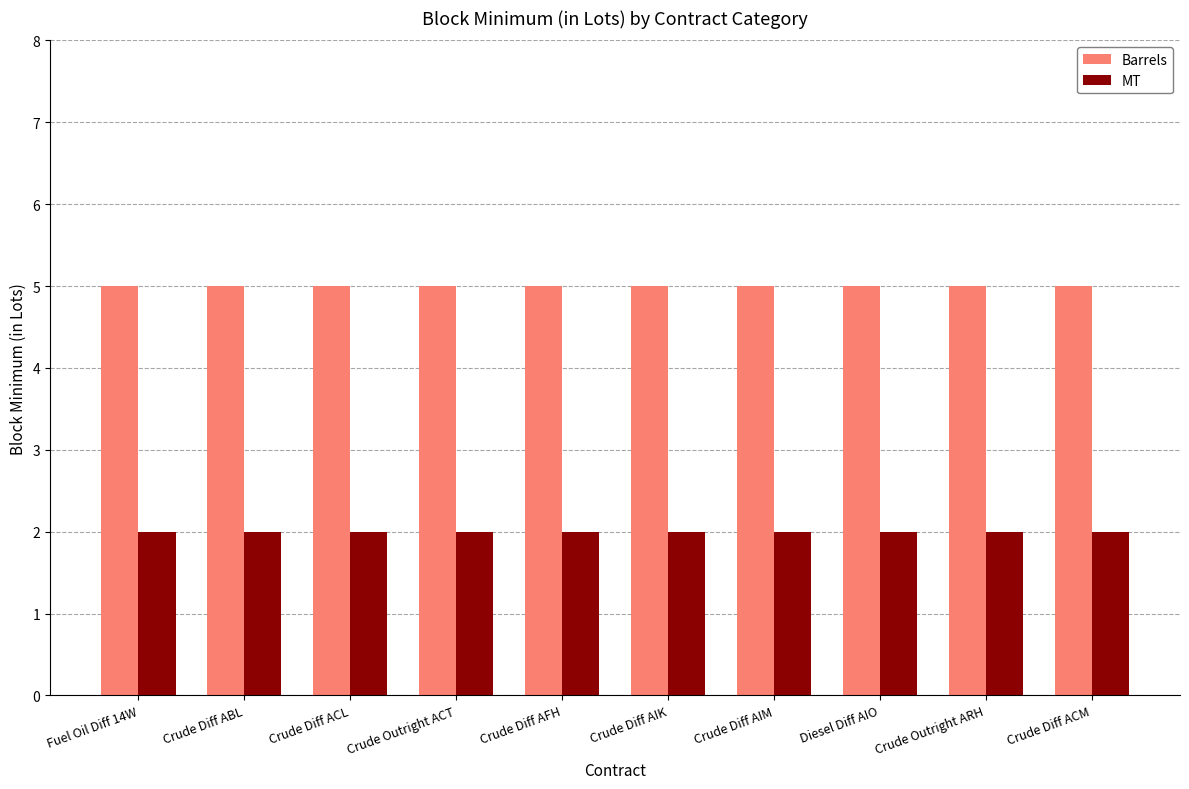

What is the difference between the highest and lowest values at Crude Diff AIM?

3